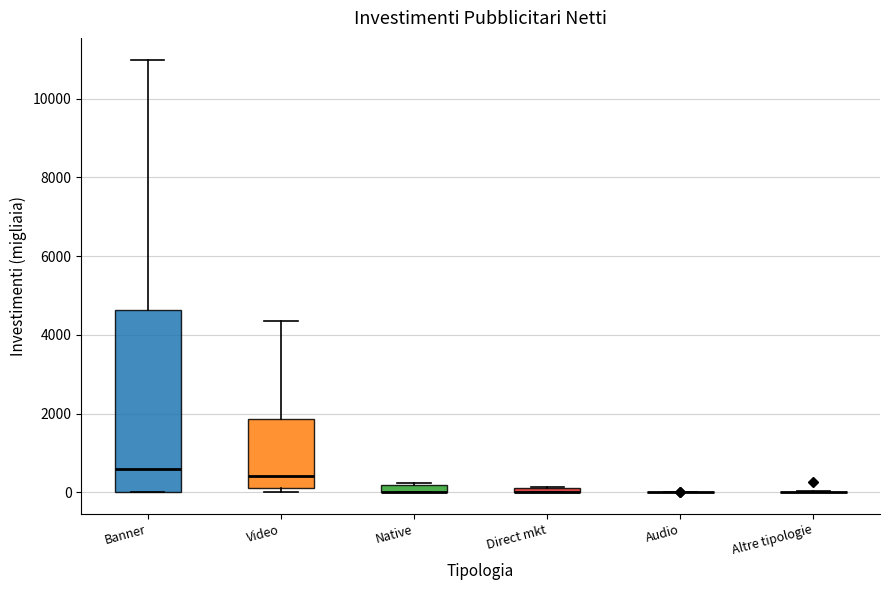

Where is the lower edge of the box for Banner on the y-axis? The values are not printed on the chart, so give them approximately, as read against the axis.

0